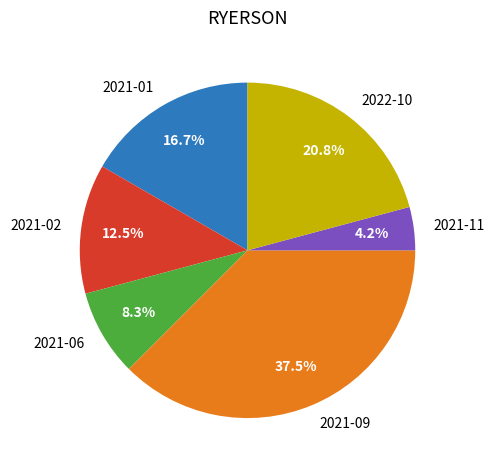

Which has a higher value, 2021-06 or 2021-09?

2021-09